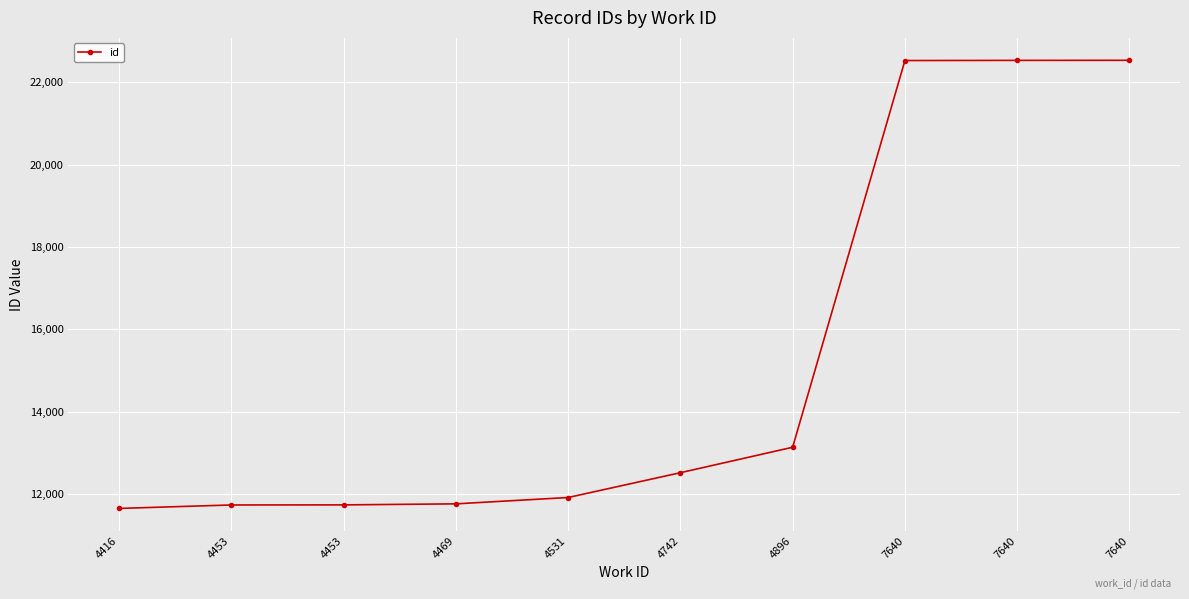

What is the difference between the maximum and minimum values?

10880